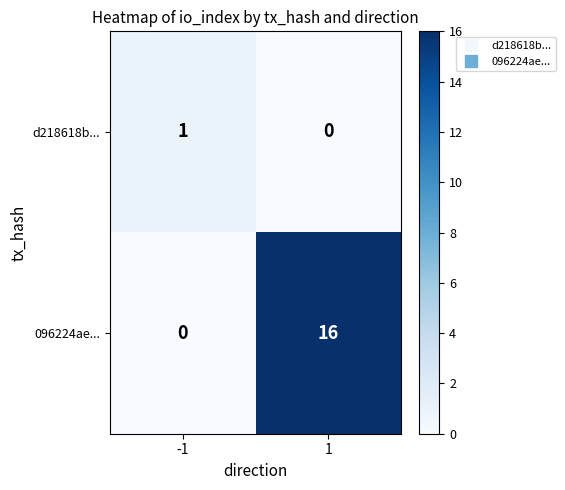

True or false: d218618b... has a value of 1 at -1.

True